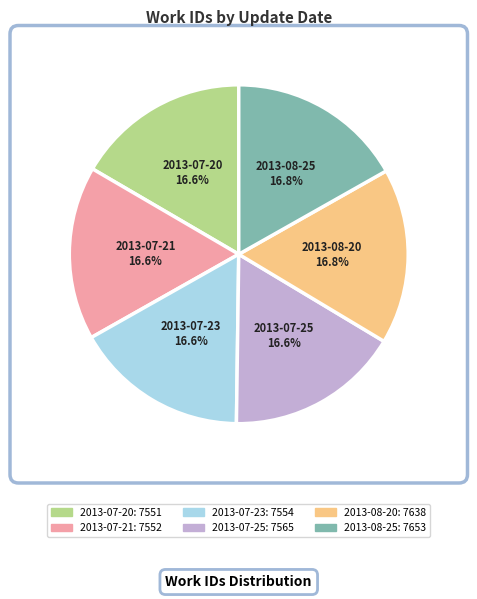

Does 2013-07-23 account for over 50% of the chart?

No